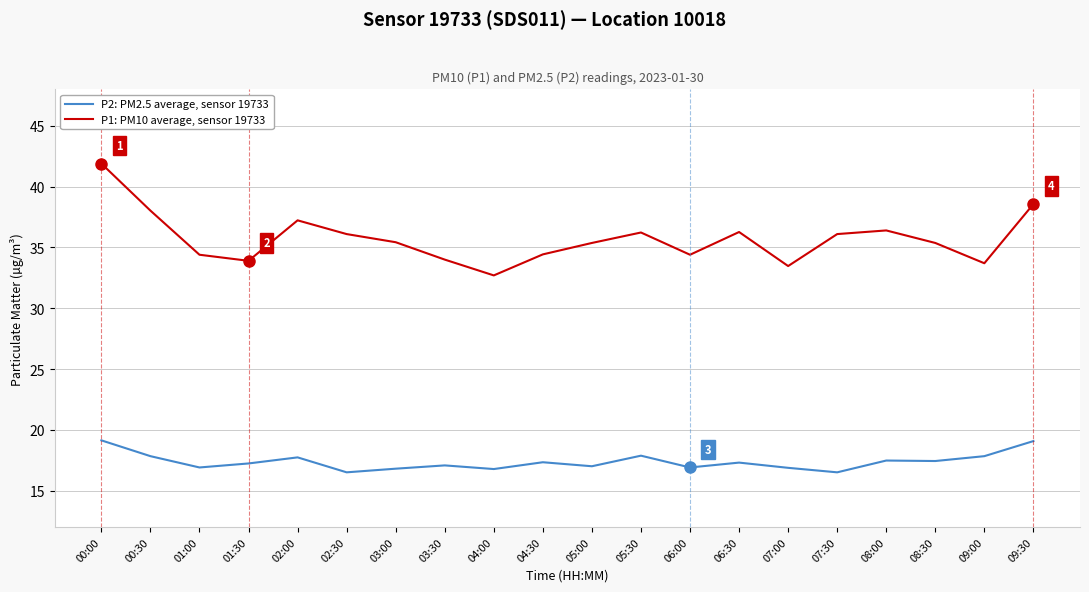

What is the sum of the P2: PM2.5 average, sensor 19733 values at 03:30 and 06:00?

34.0